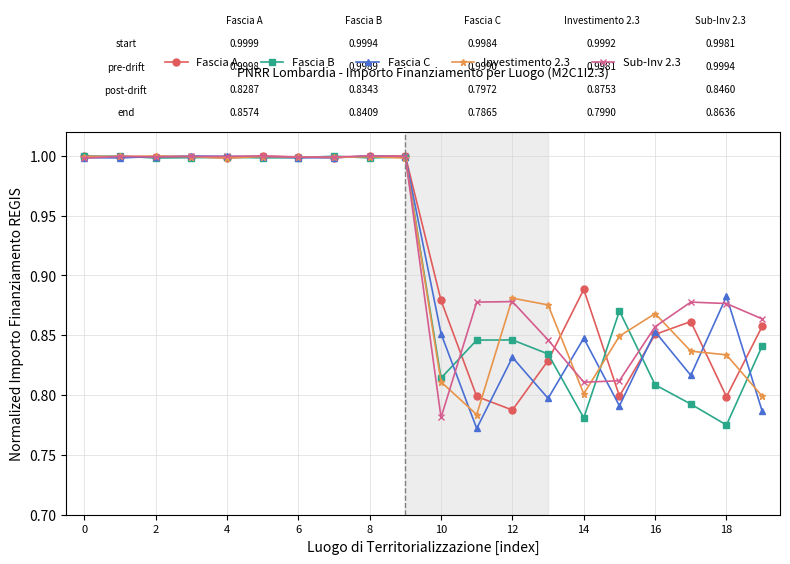

What is the maximum value shown in the chart?

1.0